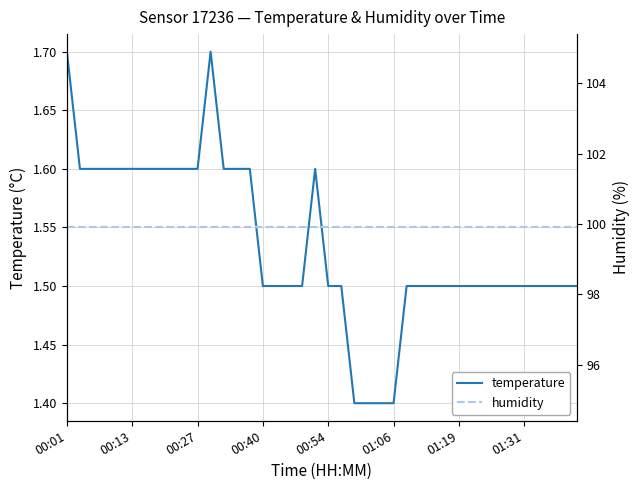

Reading left to right, transcribe all the data shown in this chart.

temperature: 1.7	1.6	1.6	1.6	1.6	1.6	1.6	1.6	1.6	1.6	1.6	1.7	1.6	1.6	1.6	1.5	1.5	1.5	1.5	1.6	1.5	1.5	1.4	1.4	1.4	1.4	1.5	1.5	1.5	1.5	1.5	1.5	1.5	1.5	1.5	1.5	1.5	1.5	1.5	1.5
humidity: 99.9	99.9	99.9	99.9	99.9	99.9	99.9	99.9	99.9	99.9	99.9	99.9	99.9	99.9	99.9	99.9	99.9	99.9	99.9	99.9	99.9	99.9	99.9	99.9	99.9	99.9	99.9	99.9	99.9	99.9	99.9	99.9	99.9	99.9	99.9	99.9	99.9	99.9	99.9	99.9